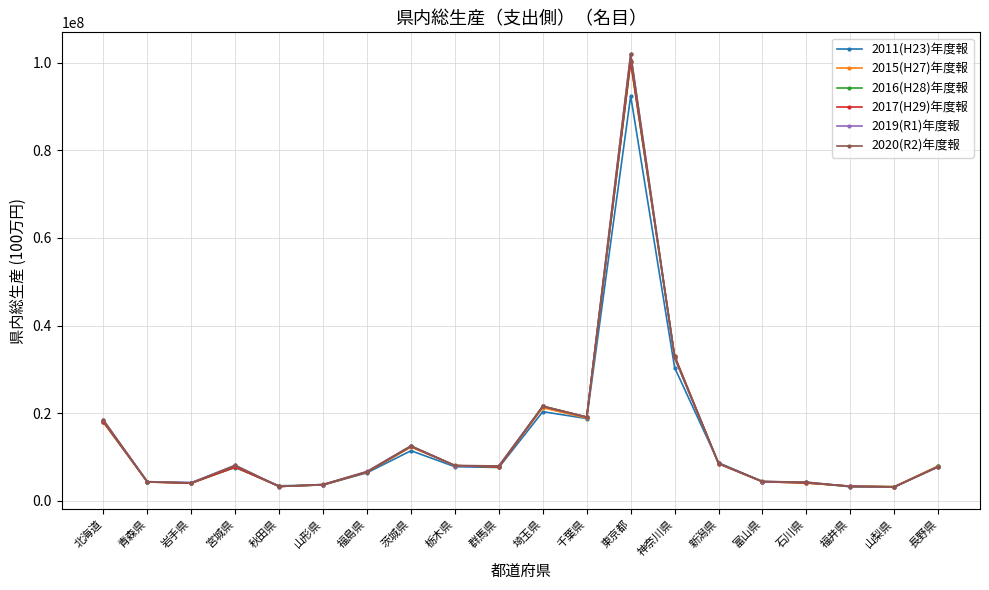

At which label is 2016(H28)年度報 closest to 51701766?

神奈川県